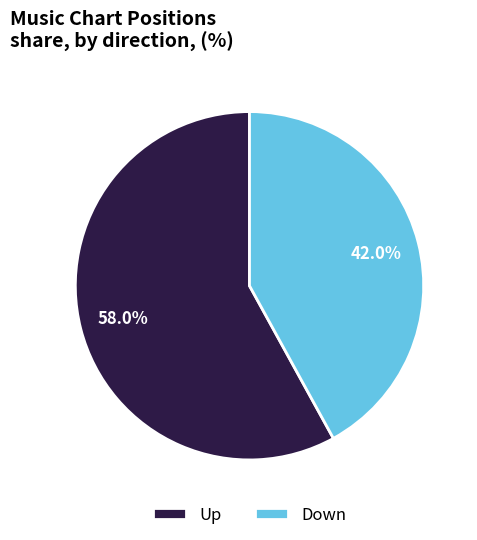

Rank the categories by value from lowest to highest.

Down, Up